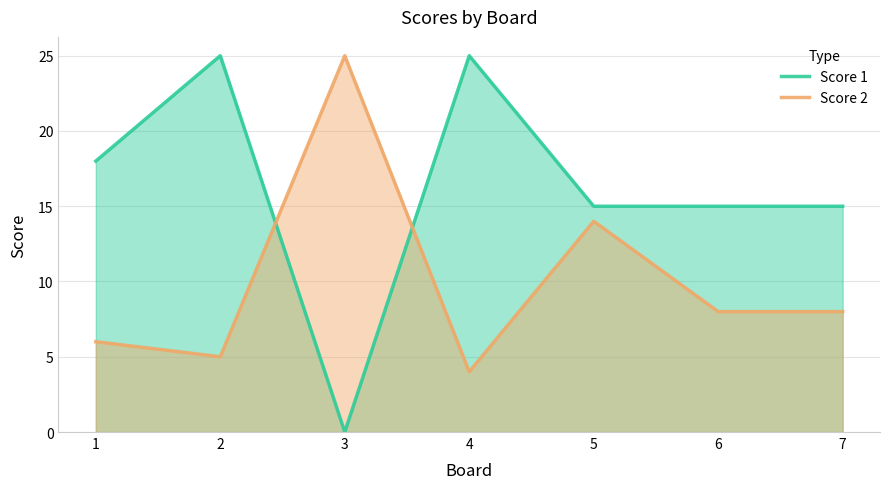

What is the maximum value shown in the chart?

25